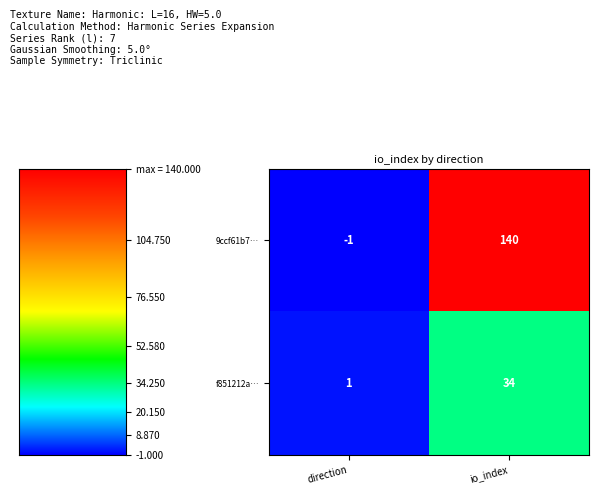

List the series in order of their overall mean, lowest first.

f851212a…, 9ccf61b7…